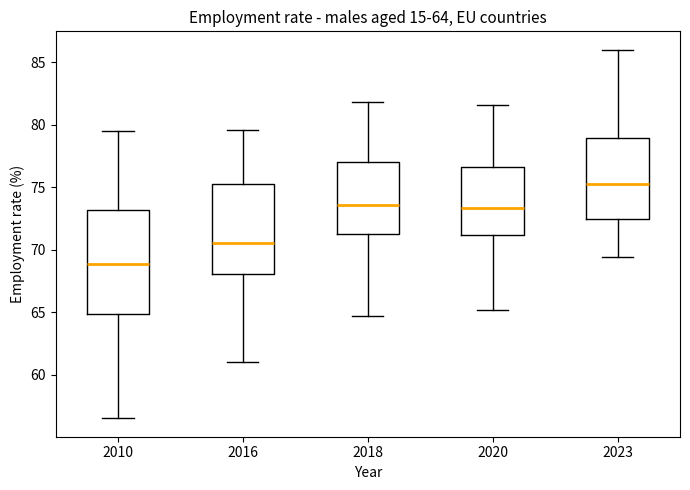

Comparing the boxes themselves (not the whiskers), which one is the tallest?

2010